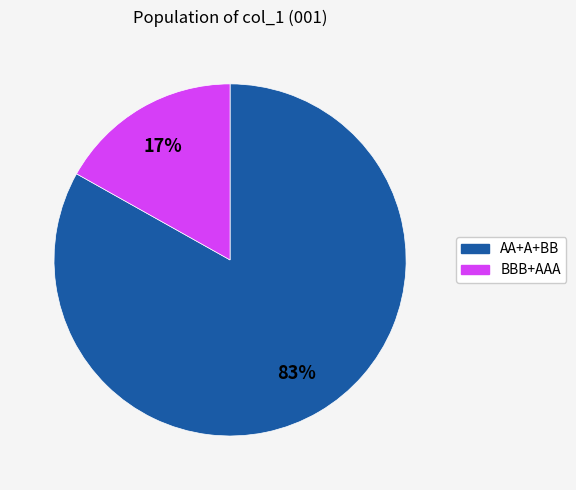

To the nearest percent, what is the difference between the largest and smallest slice percentages?

66%